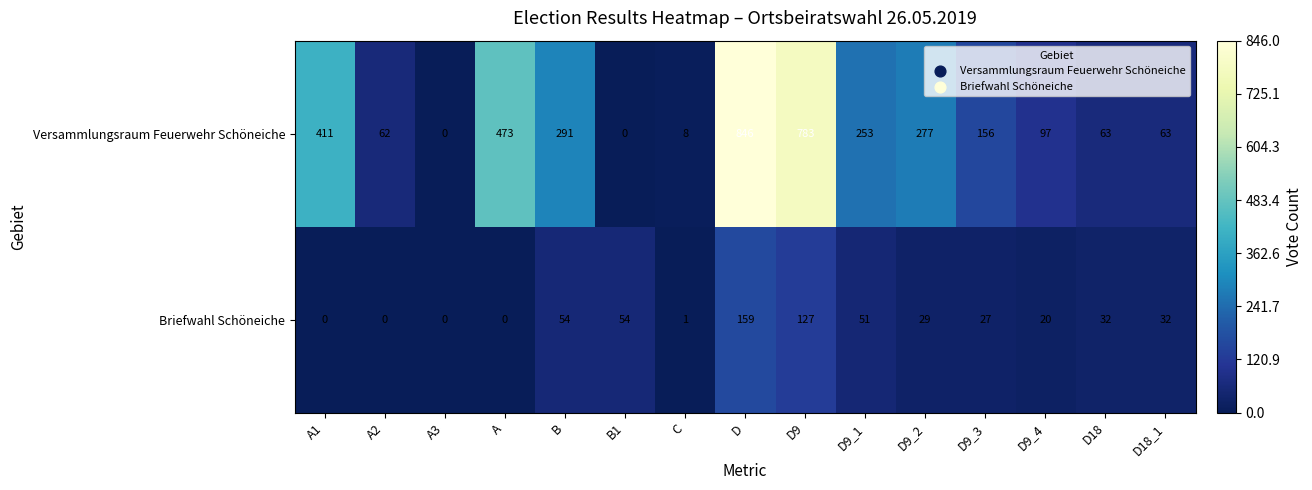

At which label does Briefwahl Schöneiche first exceed 29?

B